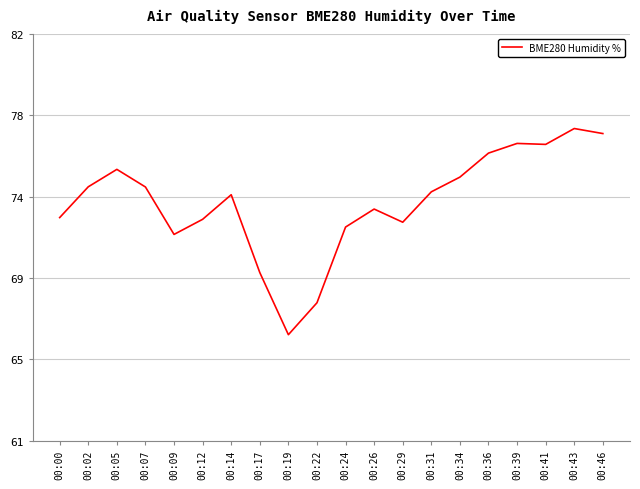

Which category has the highest value across all series?

00:43